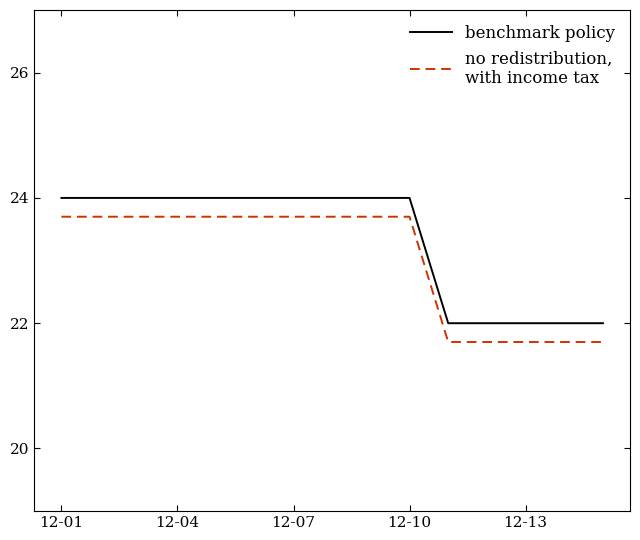

What is the minimum value shown in the chart?

21.7